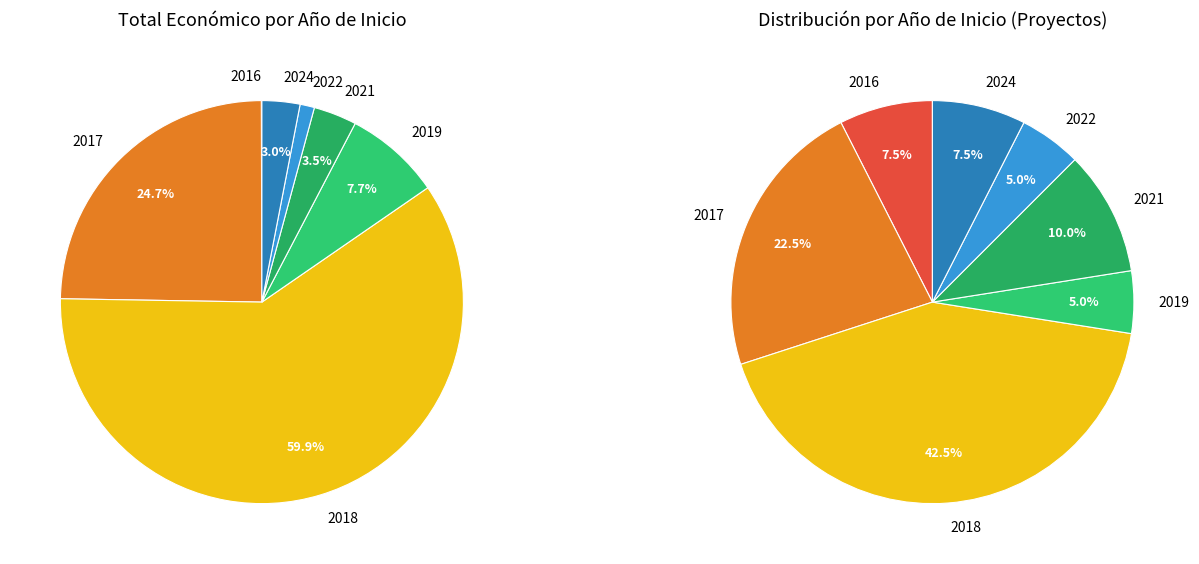

What is the change in value from 2024 to 2017?

-115859